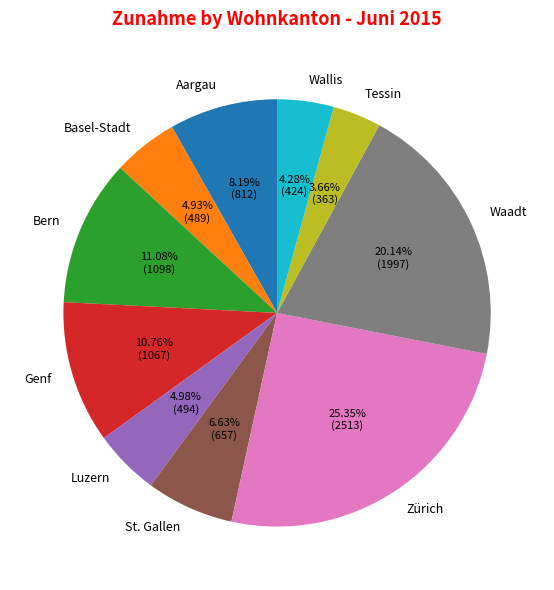

To the nearest percent, what is the average slice percentage?

10%